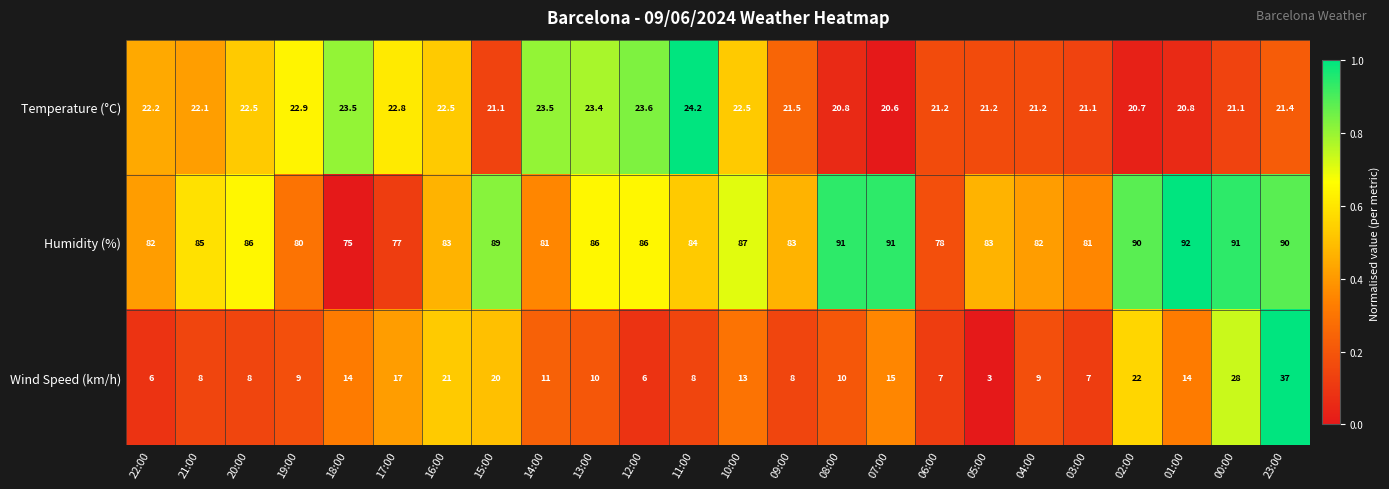

Which category has the highest value across all series?

01:00